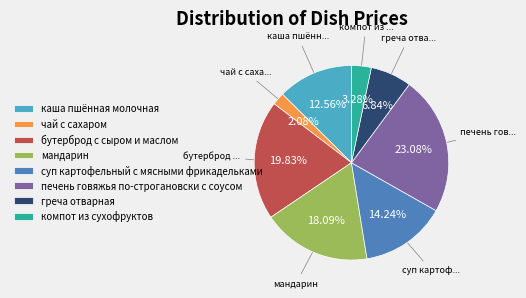

How much of the chart is everything except суп картофельный с мясными фрикадельками?

85.8%